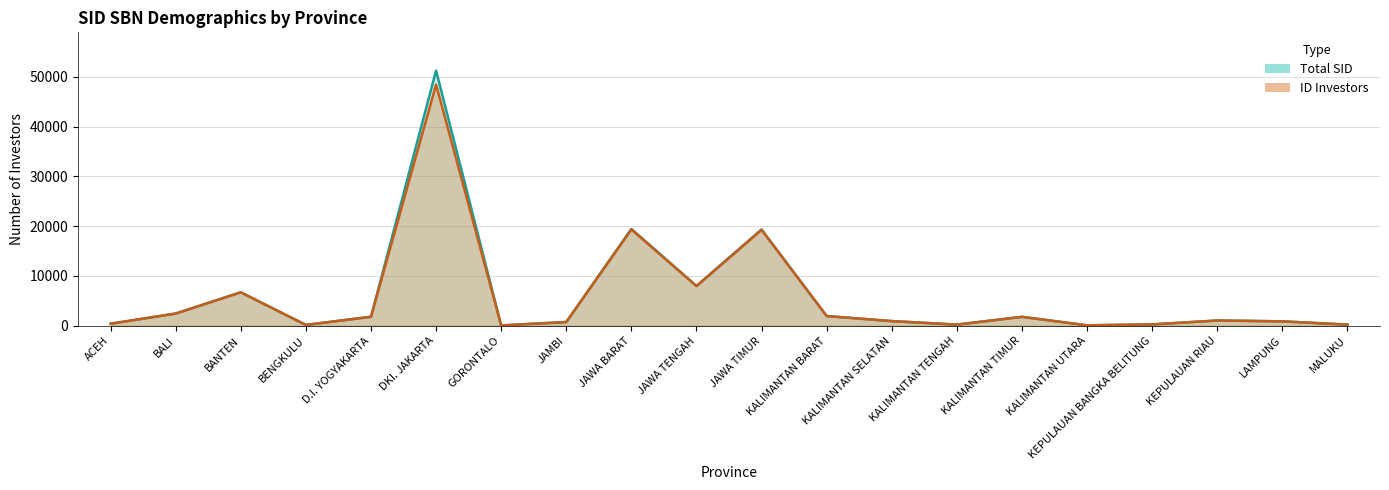

True or false: Total SID and ID Investors cross at least once.

False